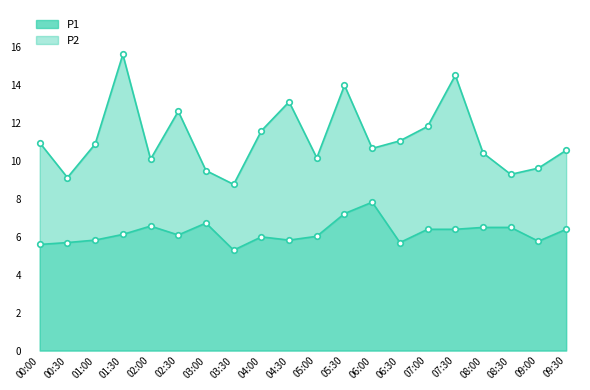

At which label does P1 first exceed 10?

00:00